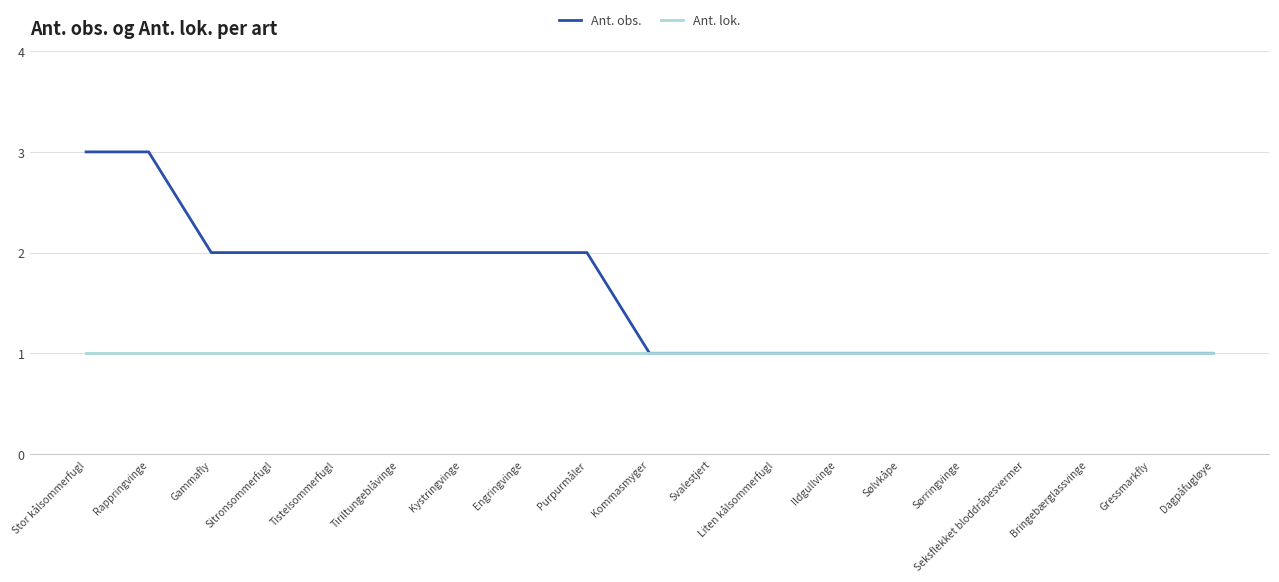

Rank the series at Engringvinge from highest to lowest value.

Ant. obs., Ant. lok.